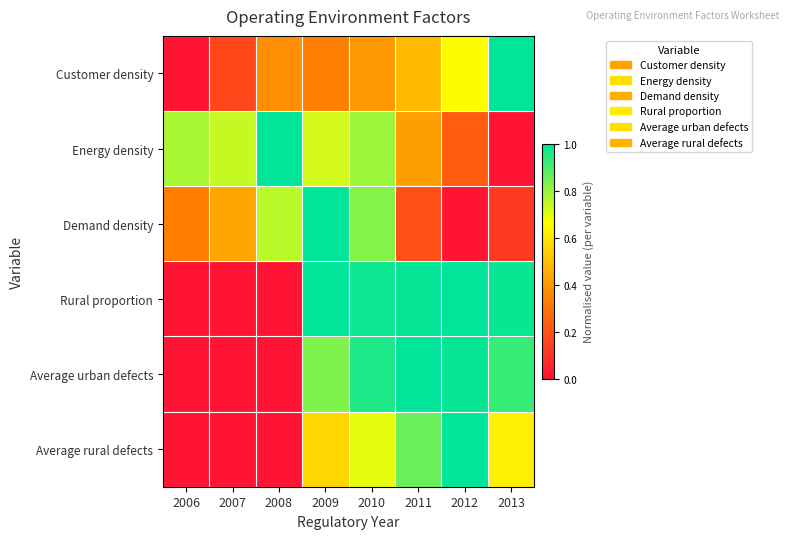

What is the total value across all series at 2007?

1.3